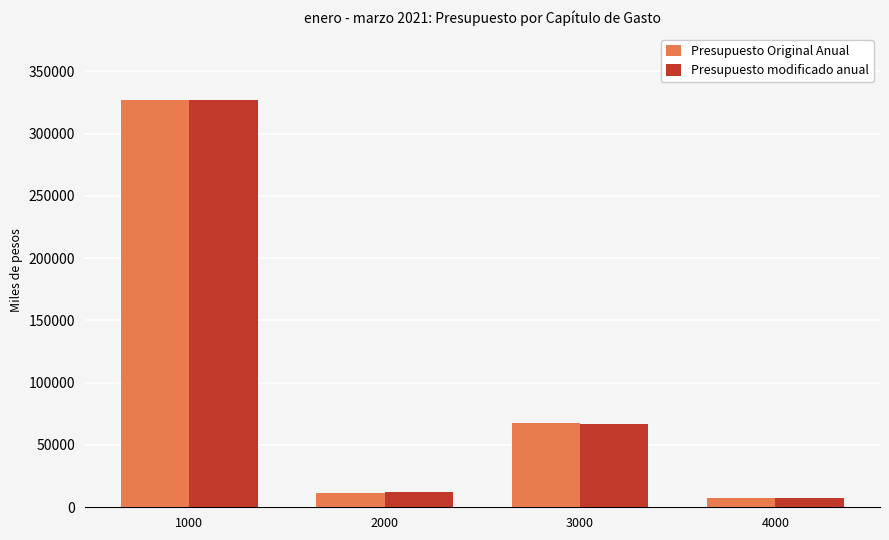

Is the value of Presupuesto modificado anual at 1000 greater than the value of Presupuesto Original Anual at 2000?

Yes